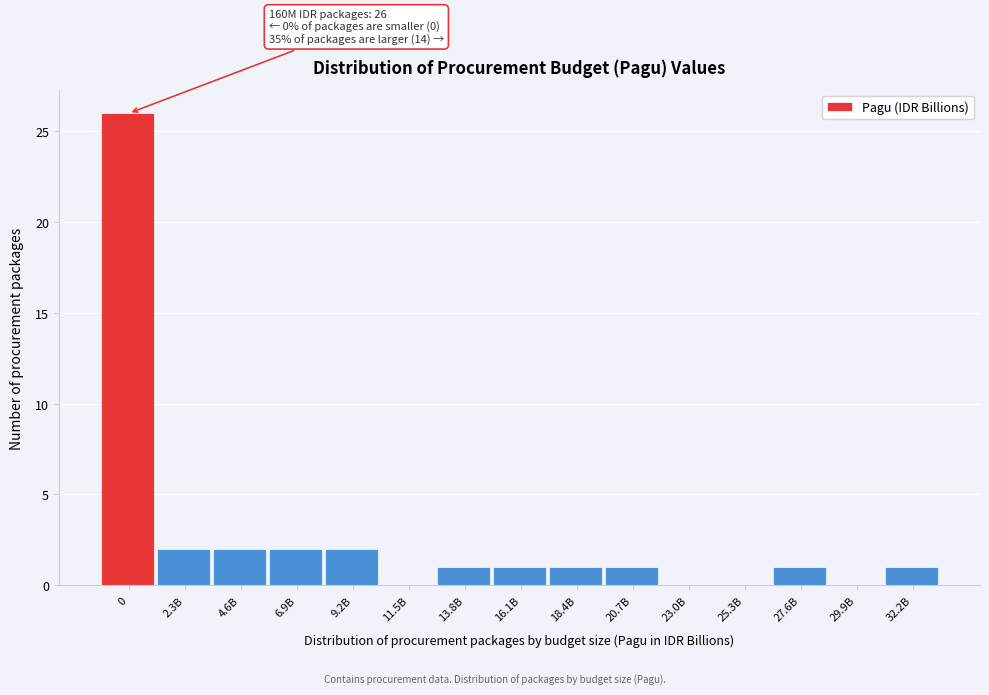

Reading left to right, transcribe all the data shown in this chart.

0=26	2.3B=2	4.6B=2	6.9B=2	9.2B=2	11.5B=0	13.8B=1	16.1B=1	18.4B=1	20.7B=1	23.0B=0	25.3B=0	27.6B=1	29.9B=0	32.2B=1